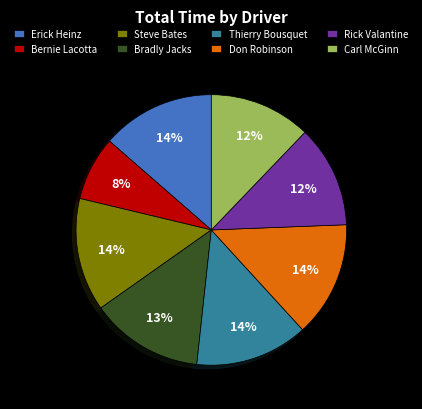

To the nearest percent, what portion does Rick Valantine represent?

12%